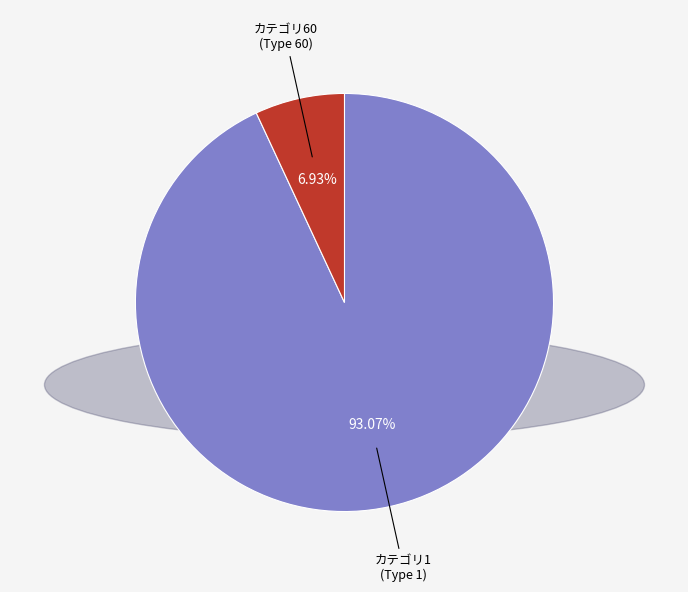

How many segments does this pie chart have?

2